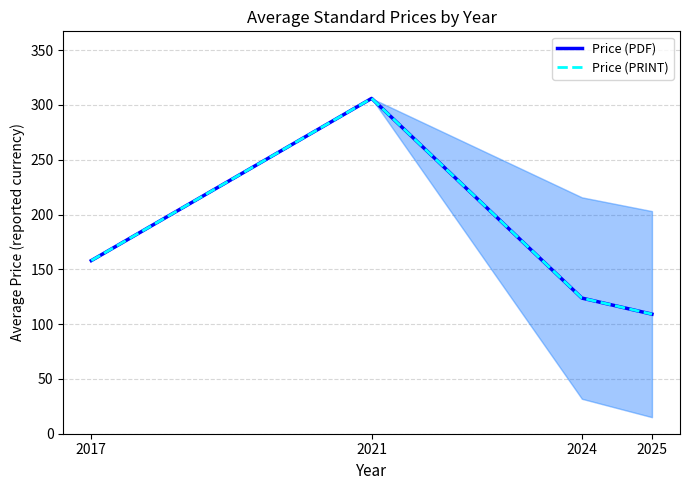

Reading right to left, extract all data points from this chart.

Price (PDF): 2025=109.1	2024=123.8	2021=306.0	2017=158.0
Price (PRINT): 2025=109.1	2024=123.8	2021=306.0	2017=158.0